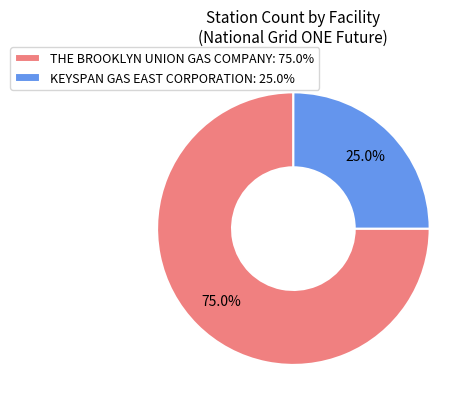

Which slice is the smallest?

KEYSPAN GAS EAST CORPORATION: 25.0%